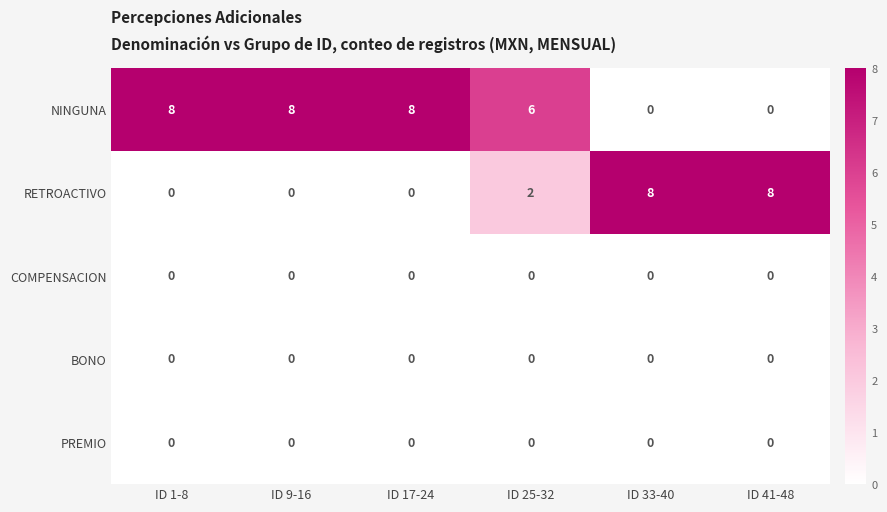

Count the number of categories in the chart.

6